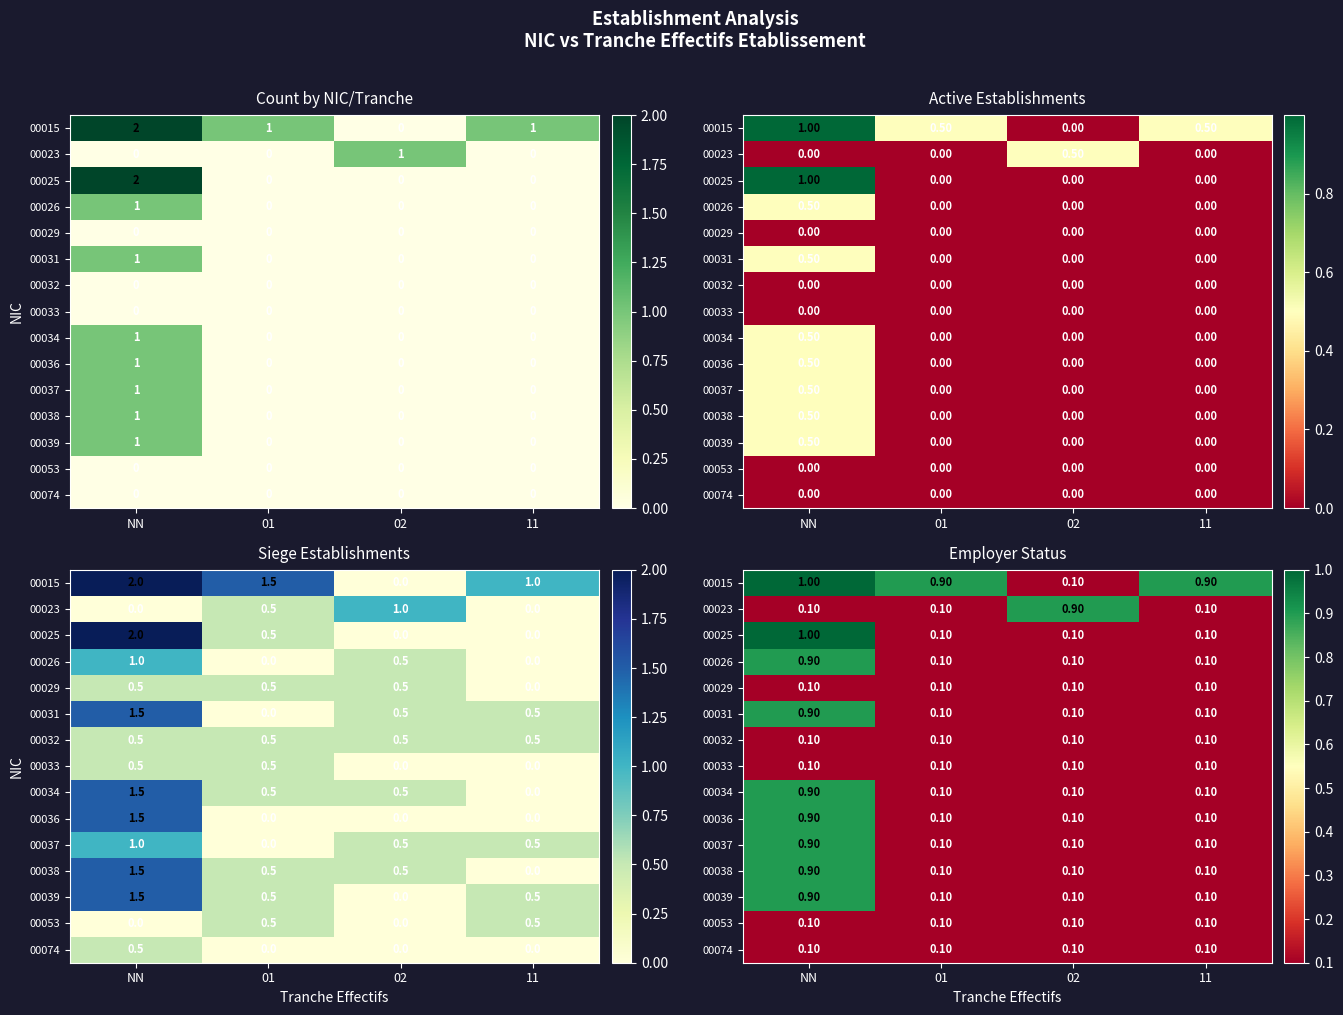

At how many categories does at least one series exceed 0?

4